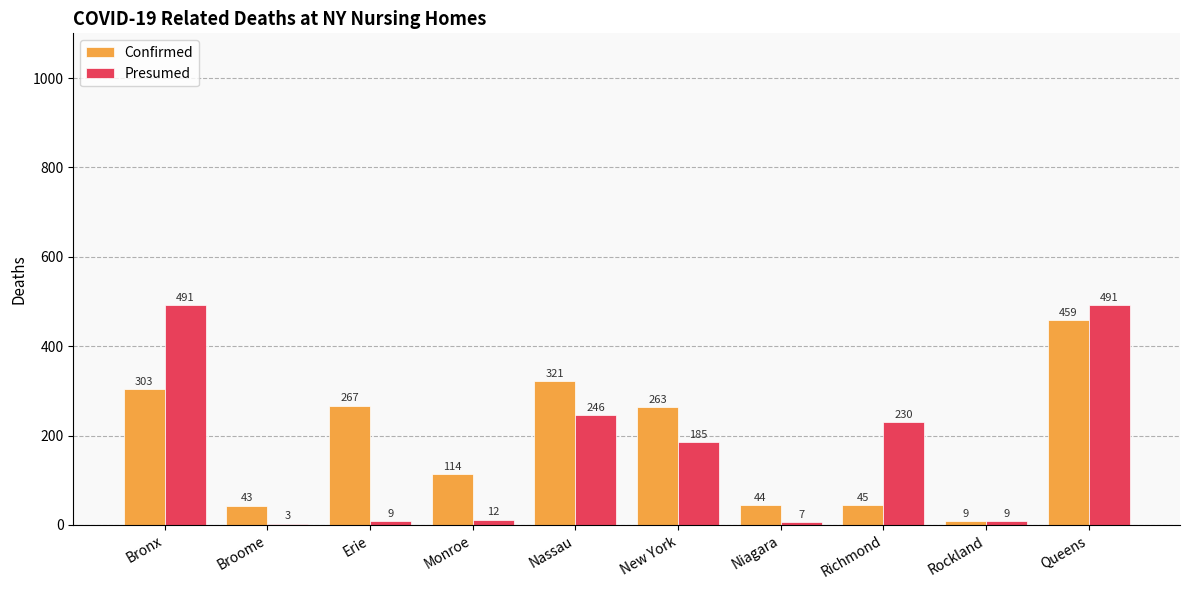

Reading right to left, transcribe all the data shown in this chart.

Confirmed: Queens=459	Rockland=9	Richmond=45	Niagara=44	New York=263	Nassau=321	Monroe=114	Erie=267	Broome=43	Bronx=303
Presumed: Queens=491	Rockland=9	Richmond=230	Niagara=7	New York=185	Nassau=246	Monroe=12	Erie=9	Broome=3	Bronx=491